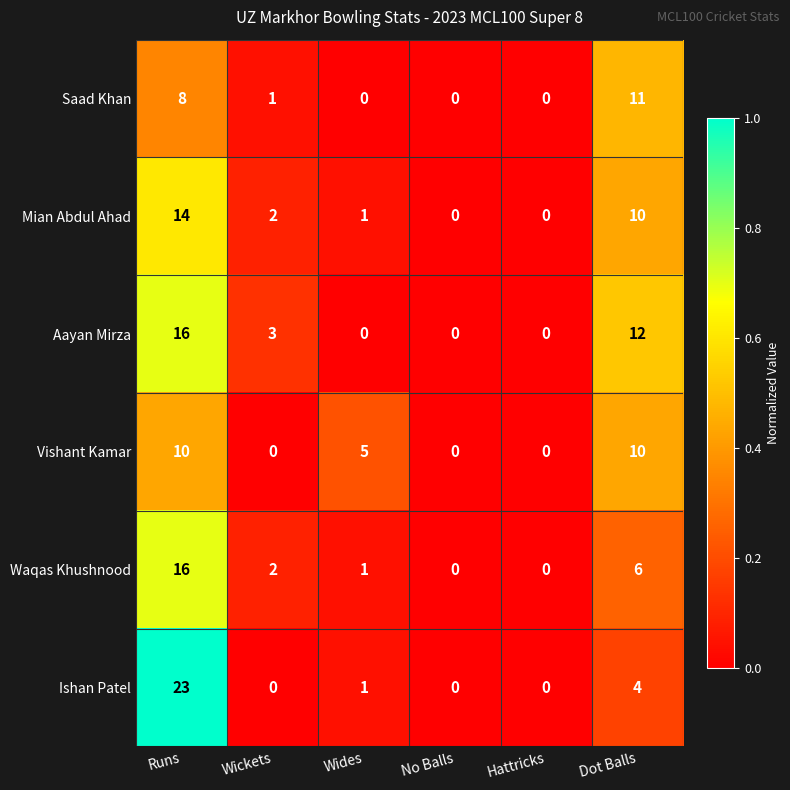

What is the greatest value displayed?

23